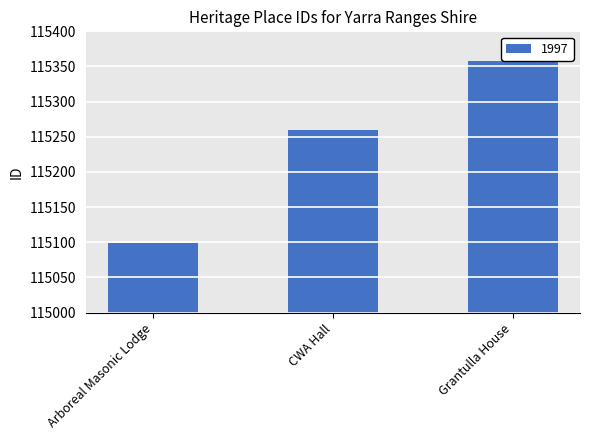

List the labels in order of value, largest first.

Grantulla House, CWA Hall, Arboreal Masonic Lodge